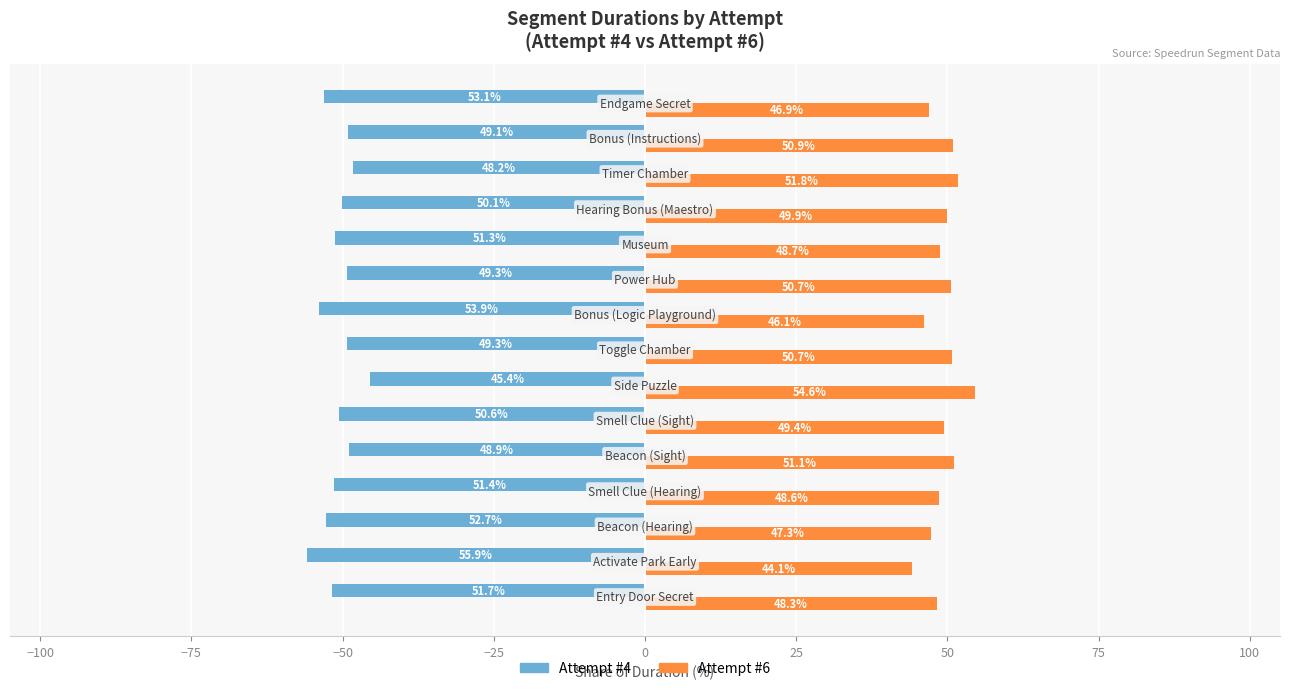

What is the smallest value displayed?

-55.9